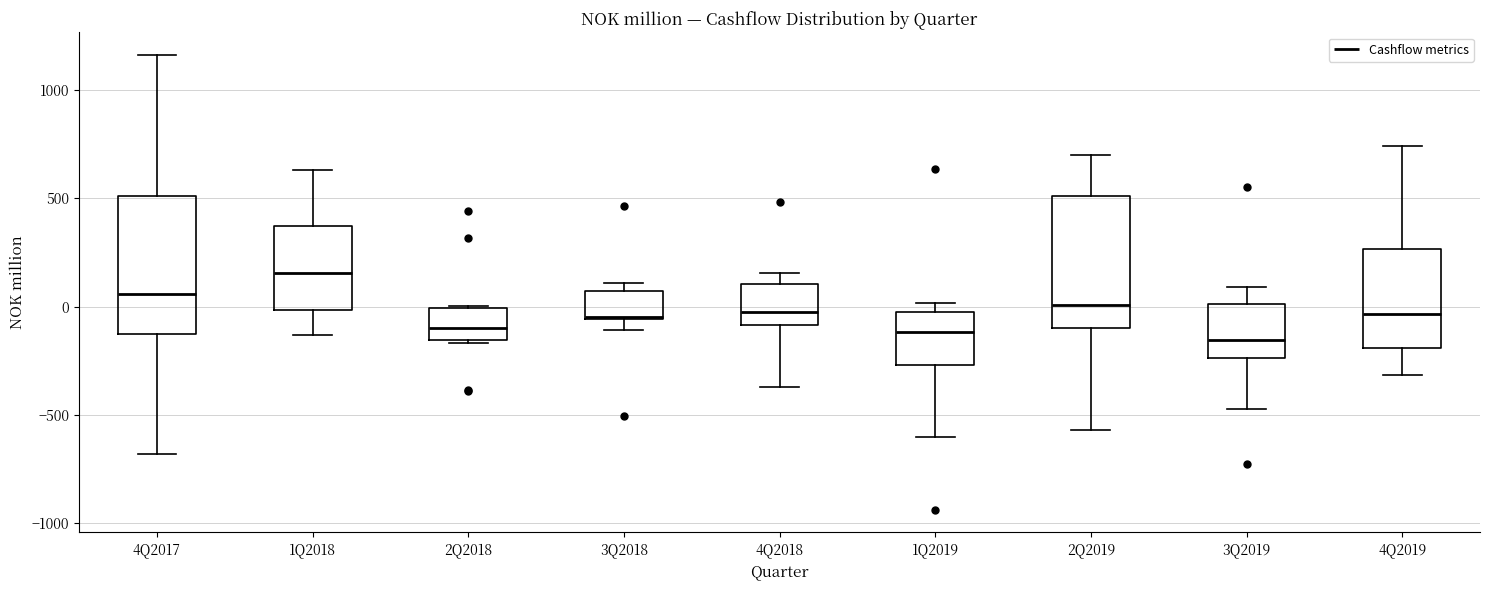

Reading left to right, transcribe this box plot: for each box, give where its median line is, the range the box spans, and where its two whiskers end, as read against the y-axis. The values are not printed on the chart, so give them approximately, as read against the axis.

4Q2017: median 50, box -150 to 500, whiskers -700 to 1150
1Q2018: median 150, box 0 to 350, whiskers -150 to 650
2Q2018: median -100, box -150 to 0, whiskers -150 to 0
3Q2018: median -50, box -50 to 50, whiskers -100 to 100
4Q2018: median -50, box -100 to 100, whiskers -350 to 150
1Q2019: median -100, box -250 to -50, whiskers -600 to 0
2Q2019: median 0, box -100 to 500, whiskers -550 to 700
3Q2019: median -150, box -250 to 0, whiskers -450 to 100
4Q2019: median -50, box -200 to 250, whiskers -300 to 750